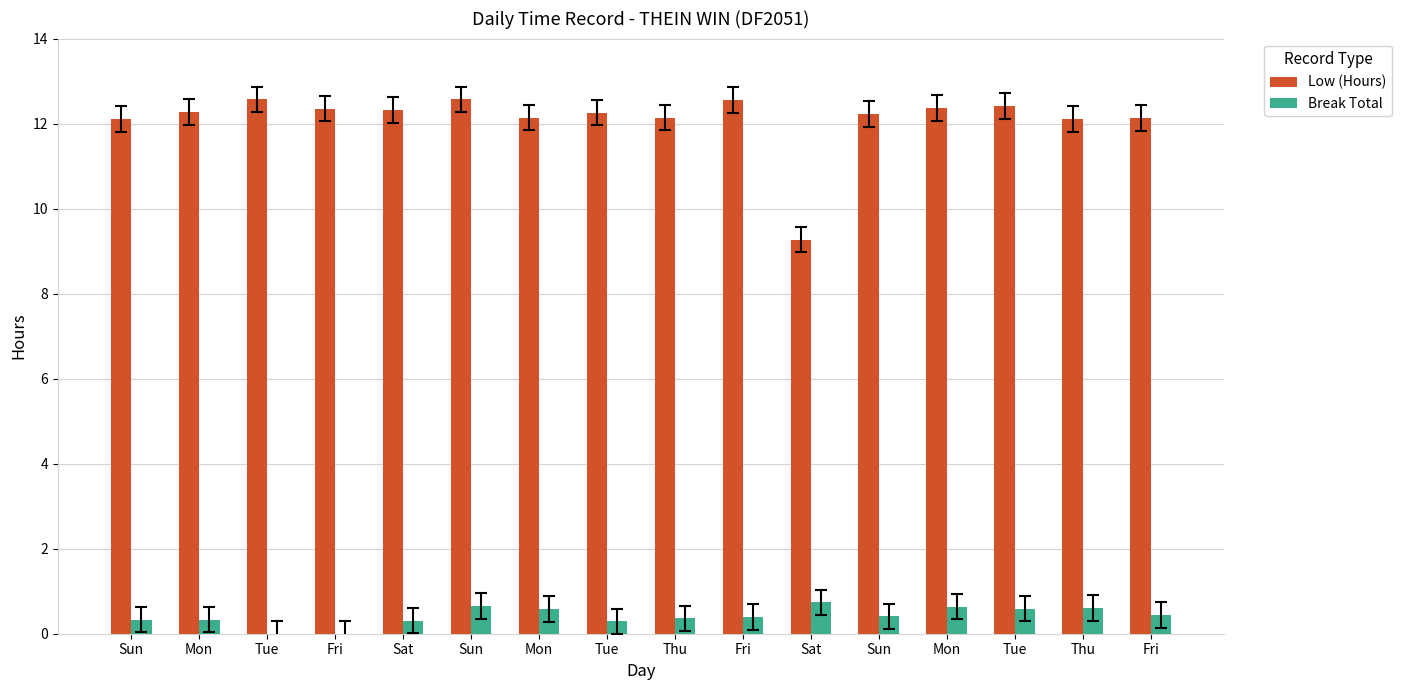

What is the label of the 12th bar from the right?

Sat